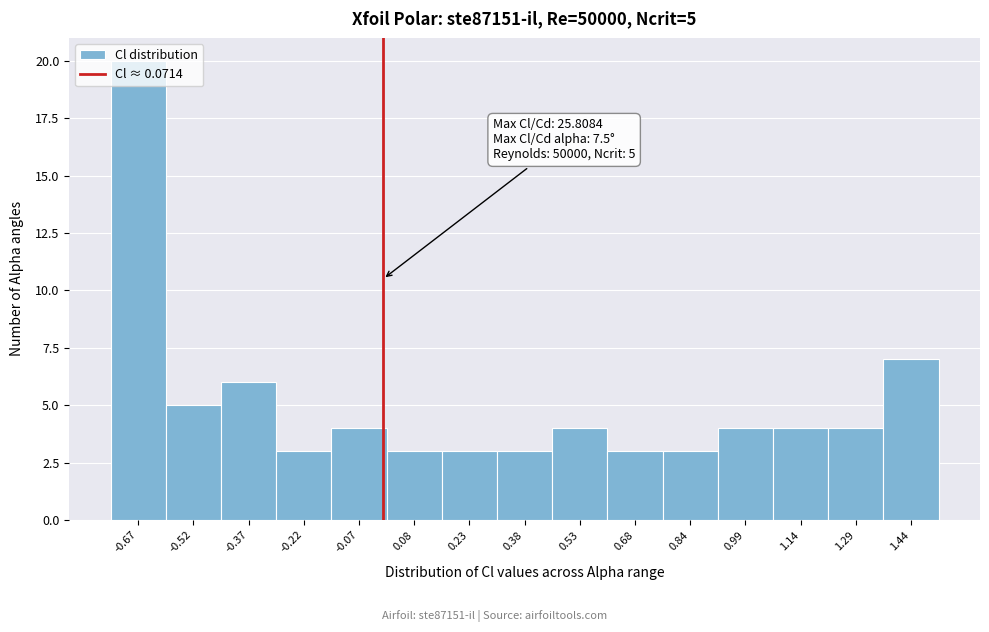

What is the sum of all values?

76